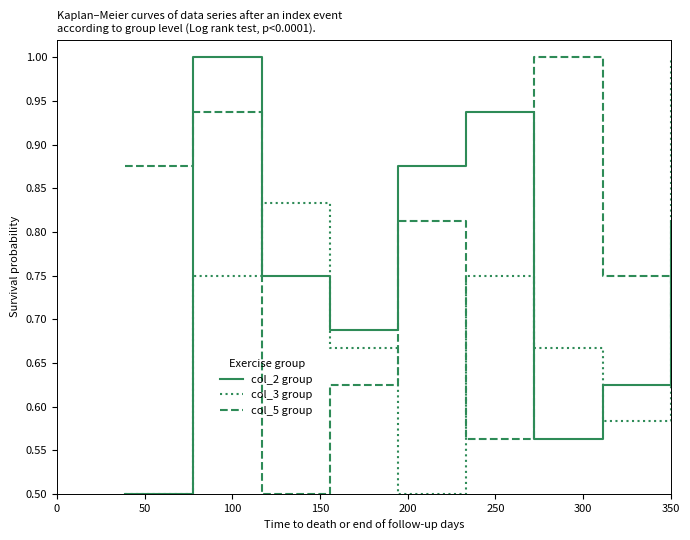

What are all the series names shown in the legend?

col_2 group, col_3 group, col_5 group